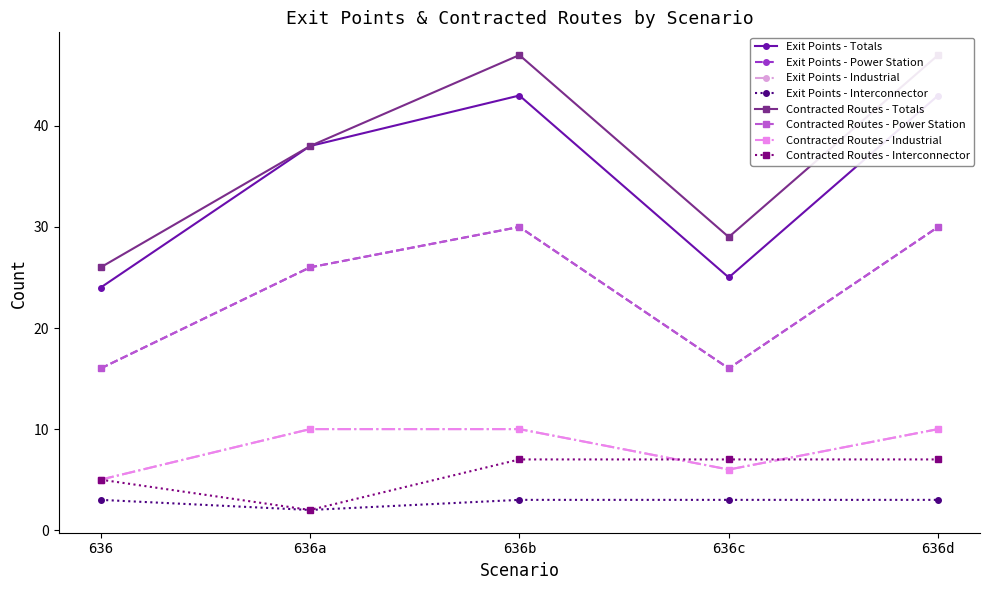

The value of Exit Points at 636 is 5. True or false?

True